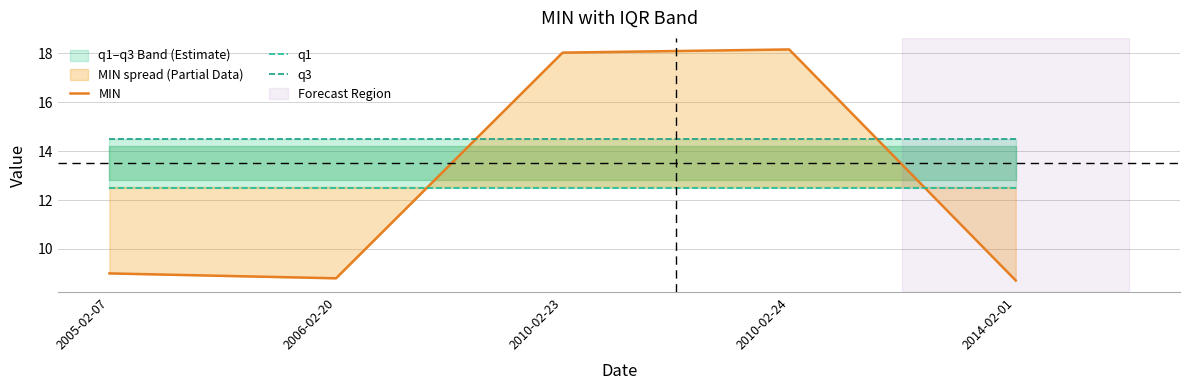

Reading left to right, extract all data points from this chart.

MIN: 9.0	8.8	18.0	18.2	8.7
q1: 12.5	12.5	12.5	12.5	12.5
q3: 14.5	14.5	14.5	14.5	14.5